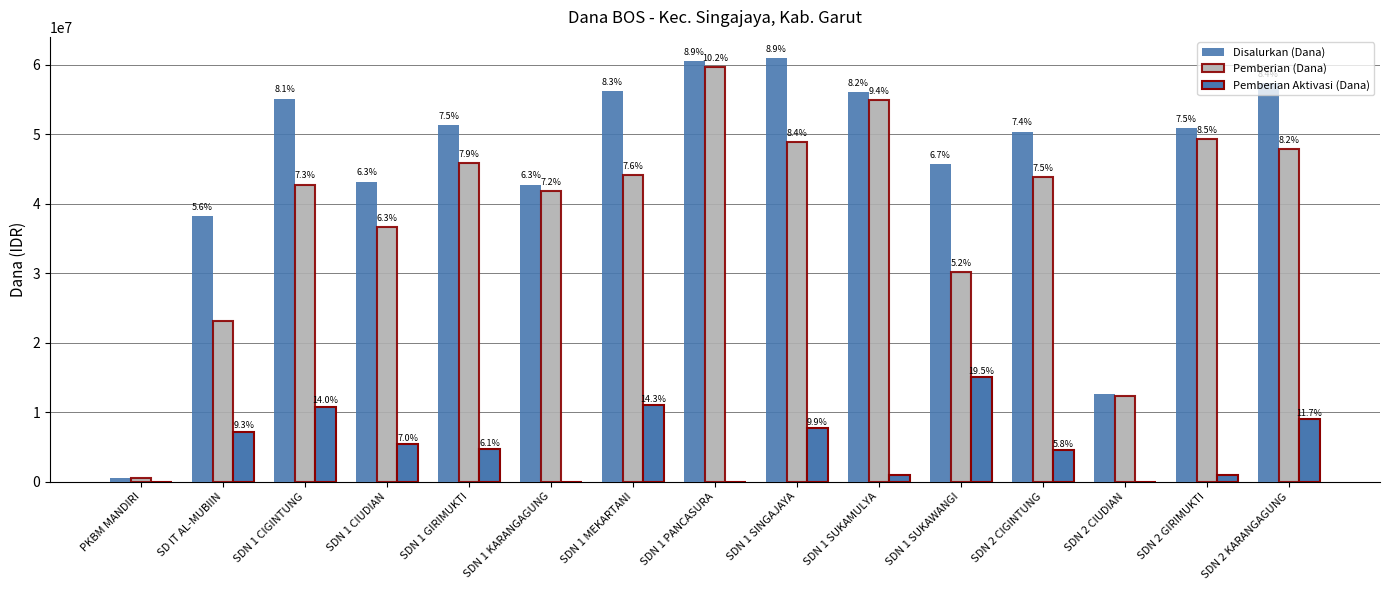

How many groups of bars are there?

15